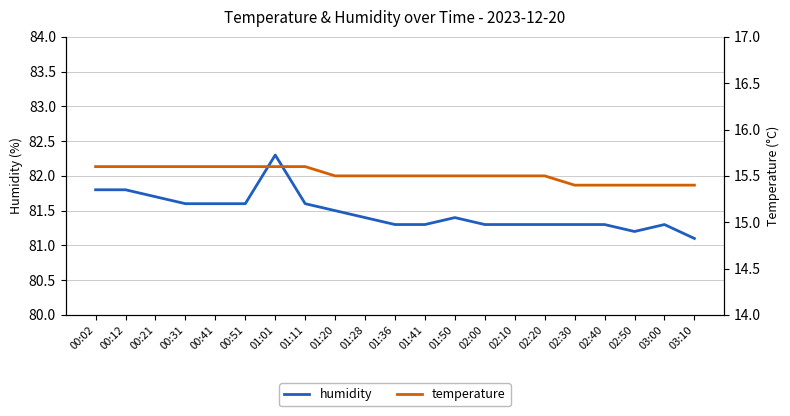

How many lines are shown in the chart?

2